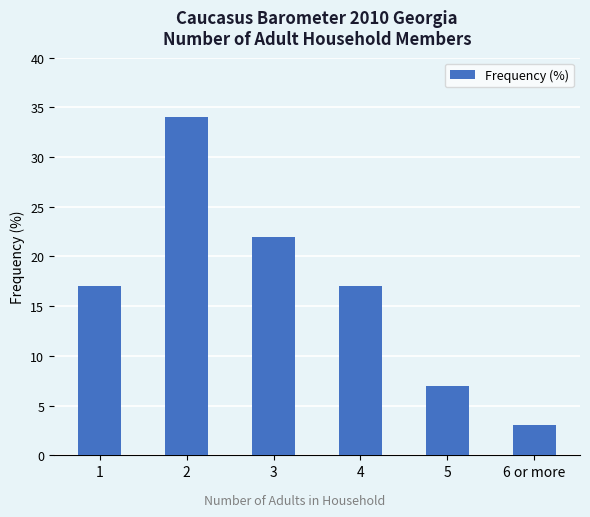

Which label corresponds to the smallest value in the chart?

6 or more